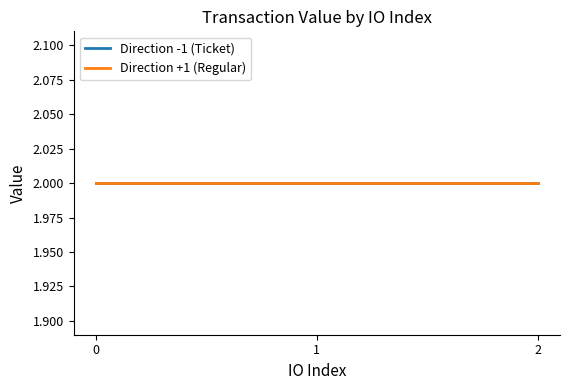

Is the value of Direction -1 (Ticket) at 2 greater than the value of Direction +1 (Regular) at 1?

No